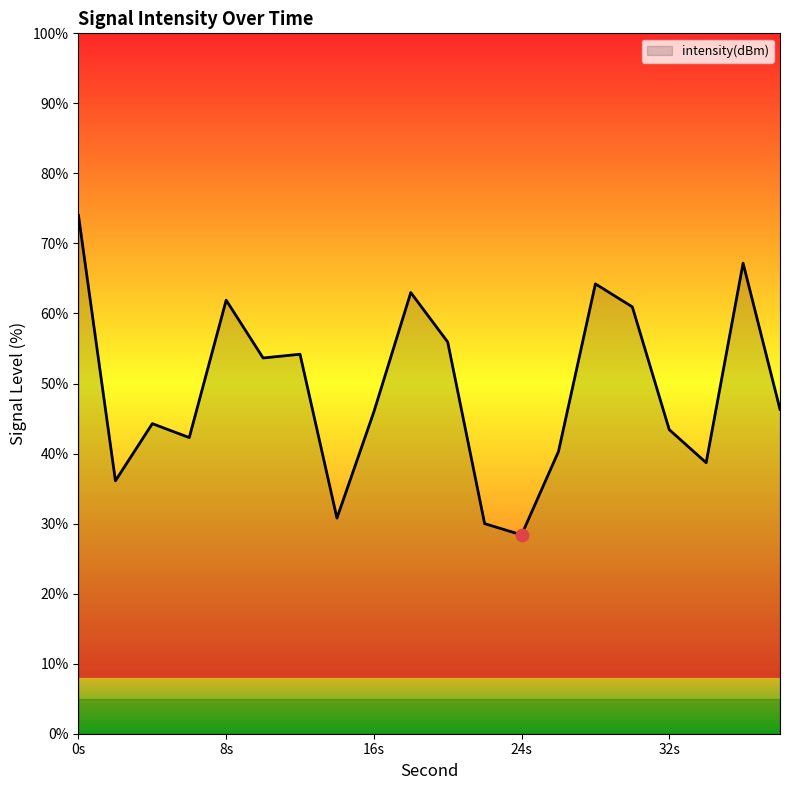

What is the minimum value shown in the chart?

28.4